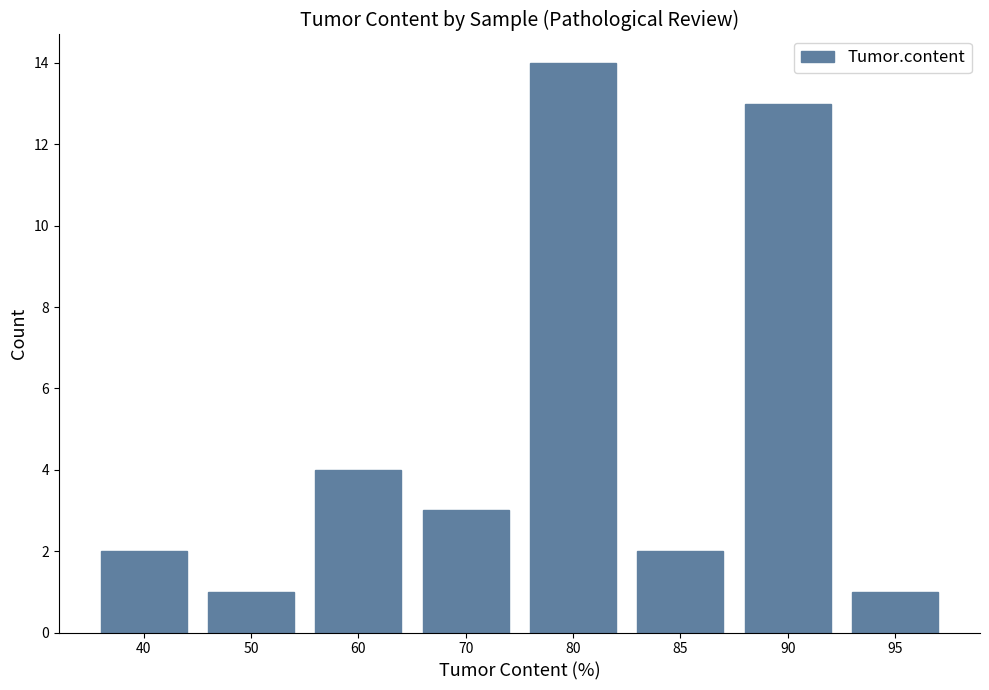

Count the number of data series in this chart.

1